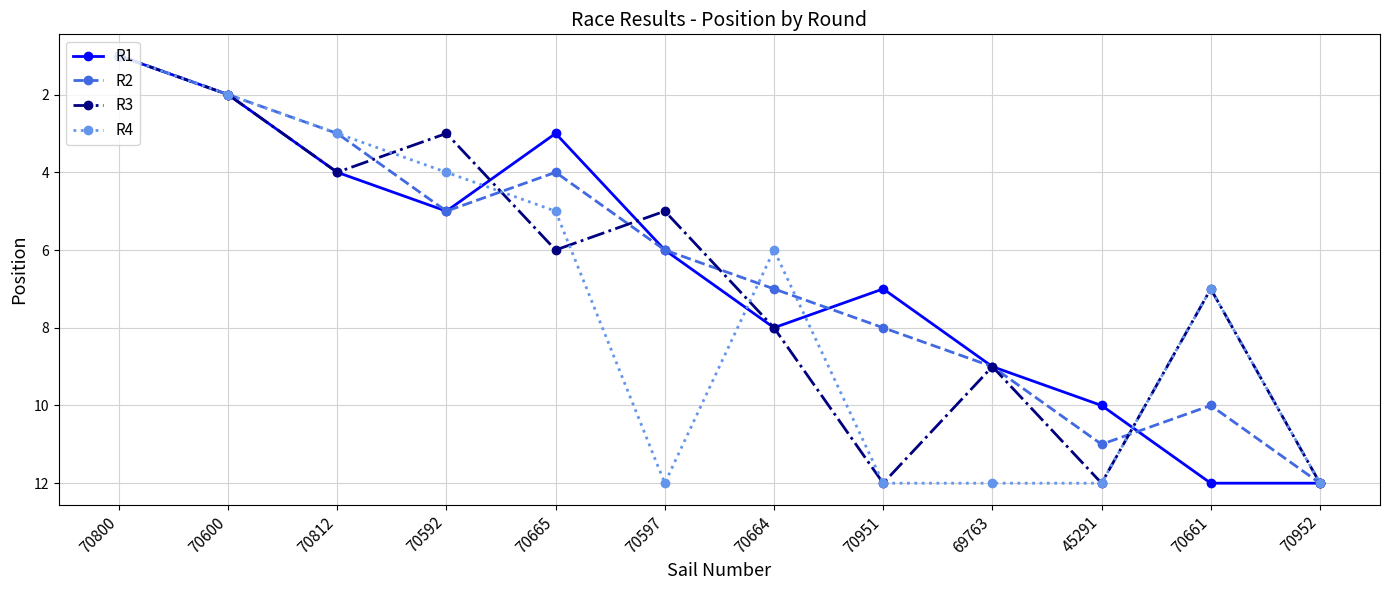

Which label corresponds to the smallest value in the chart?

70800